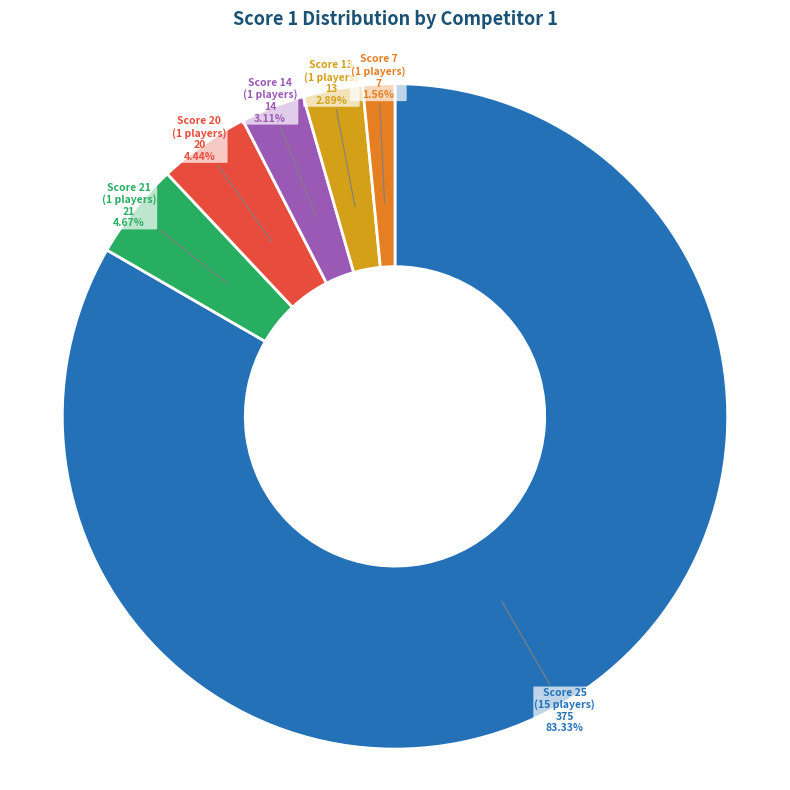

Which slice is the largest?

Score 25 (15 players)